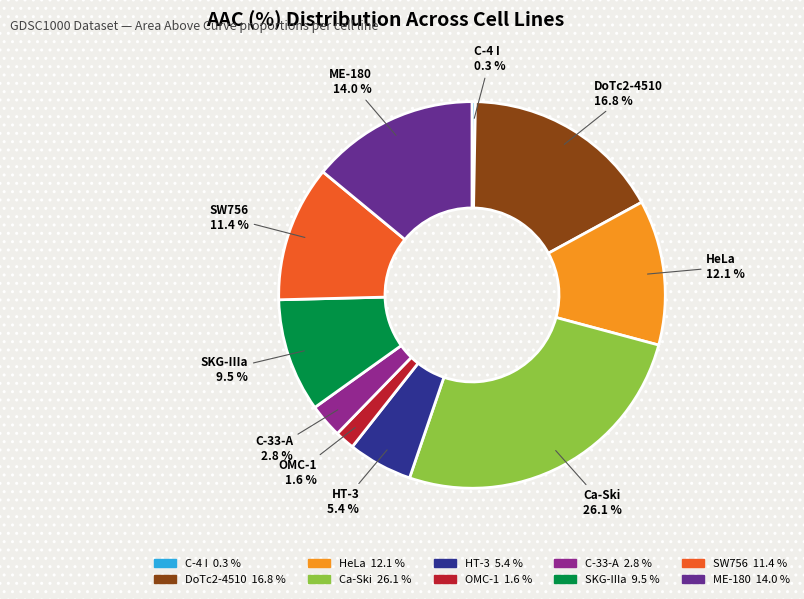

True or false: C-4 I accounts for 0% of the total.

True